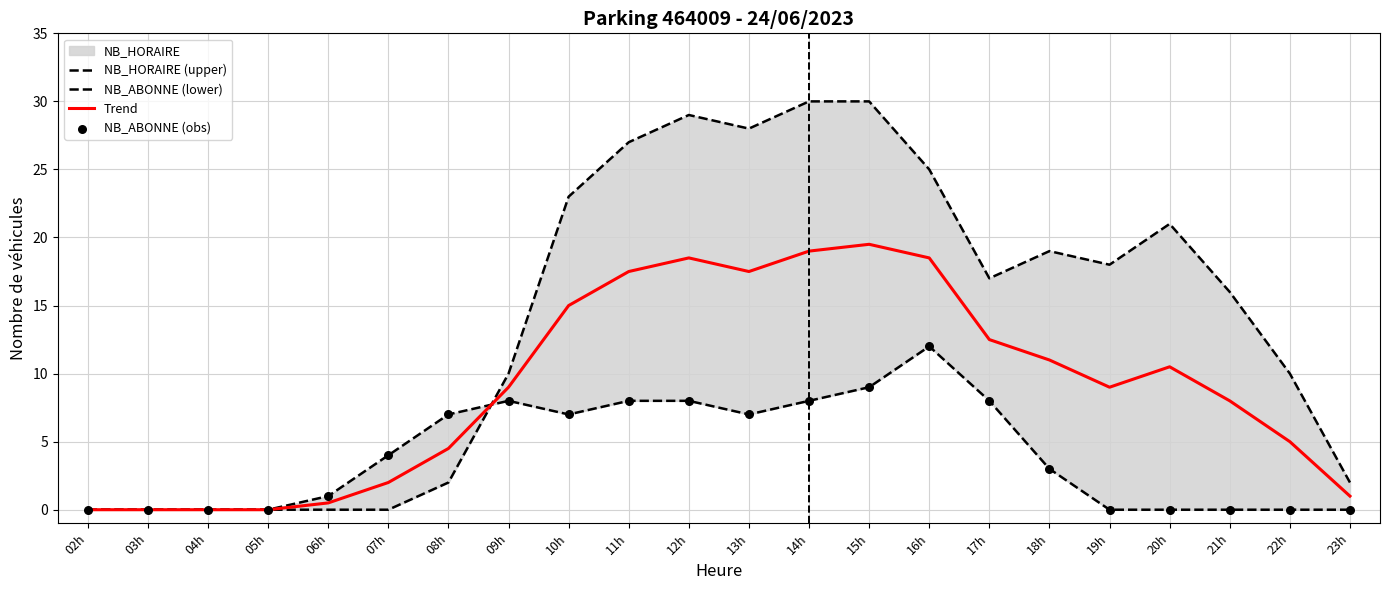

At which category is the sum across all series the highest?

15h